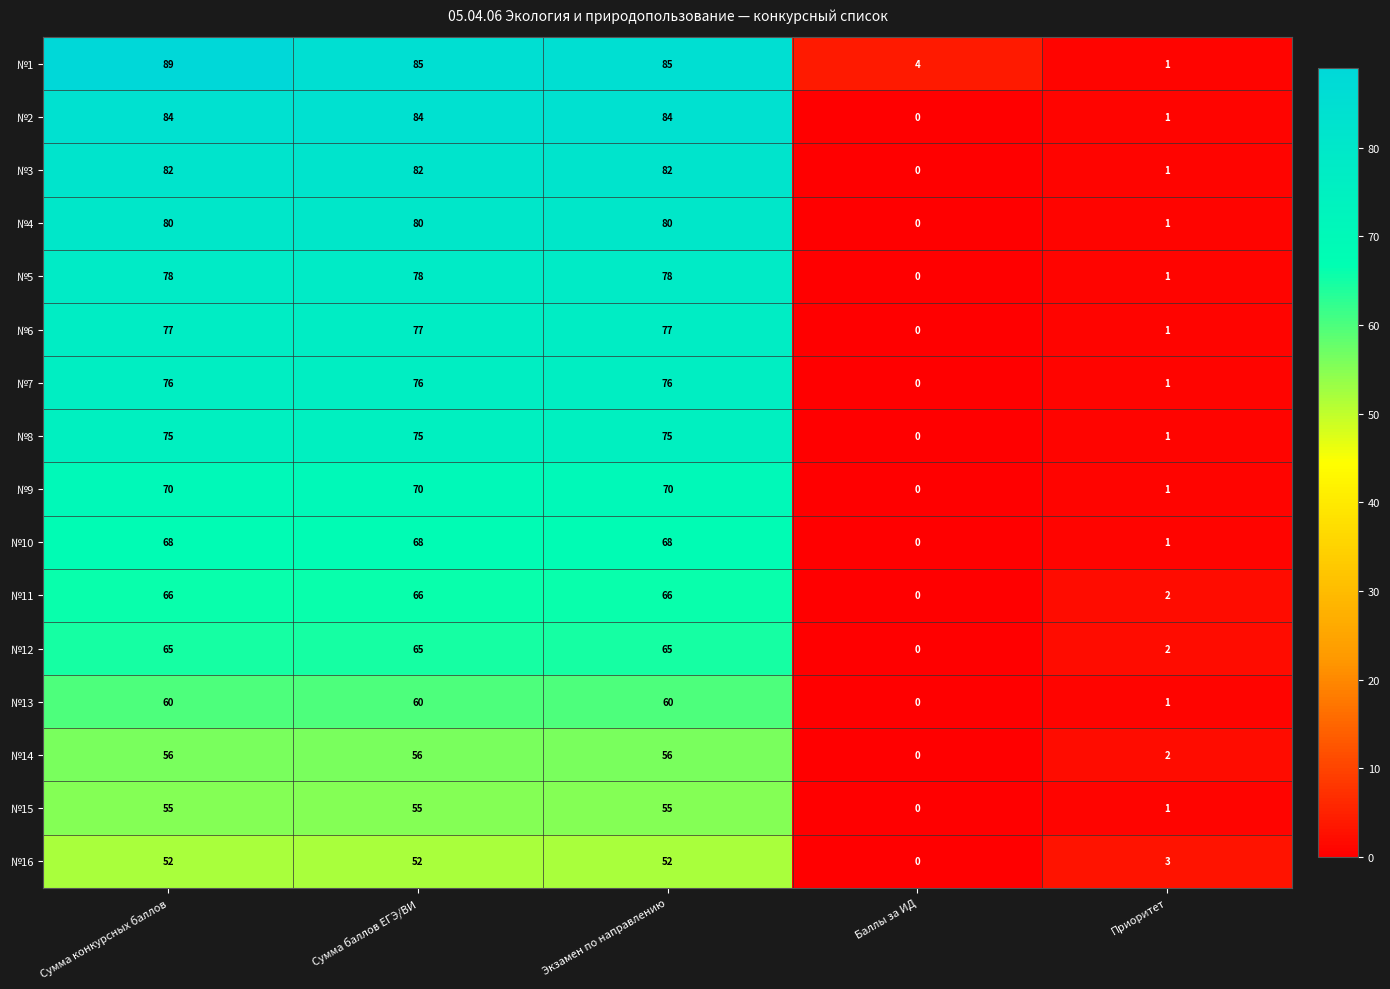

What is the difference between the №9 values at Сумма конкурсных баллов and Приоритет?

69